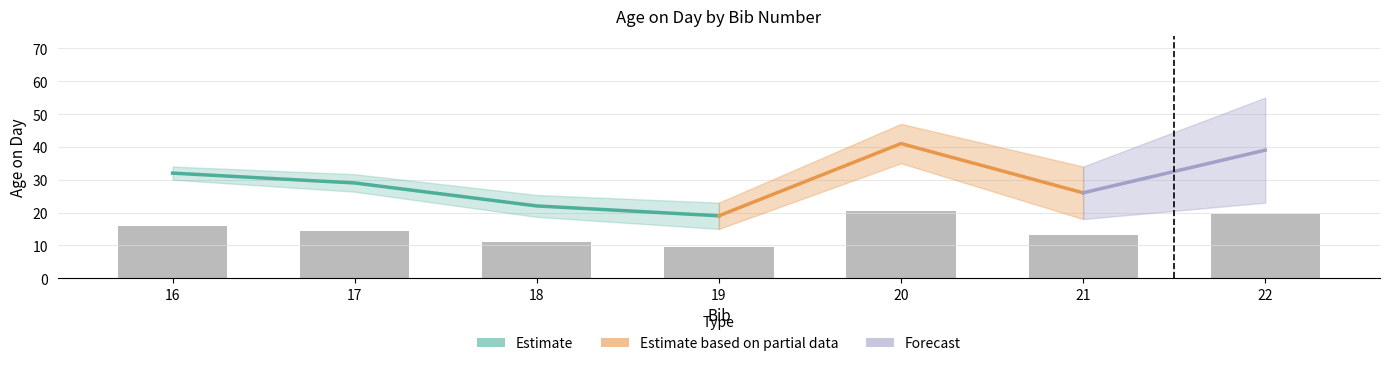

What is the sum of the values at 17 and 22?

34.0